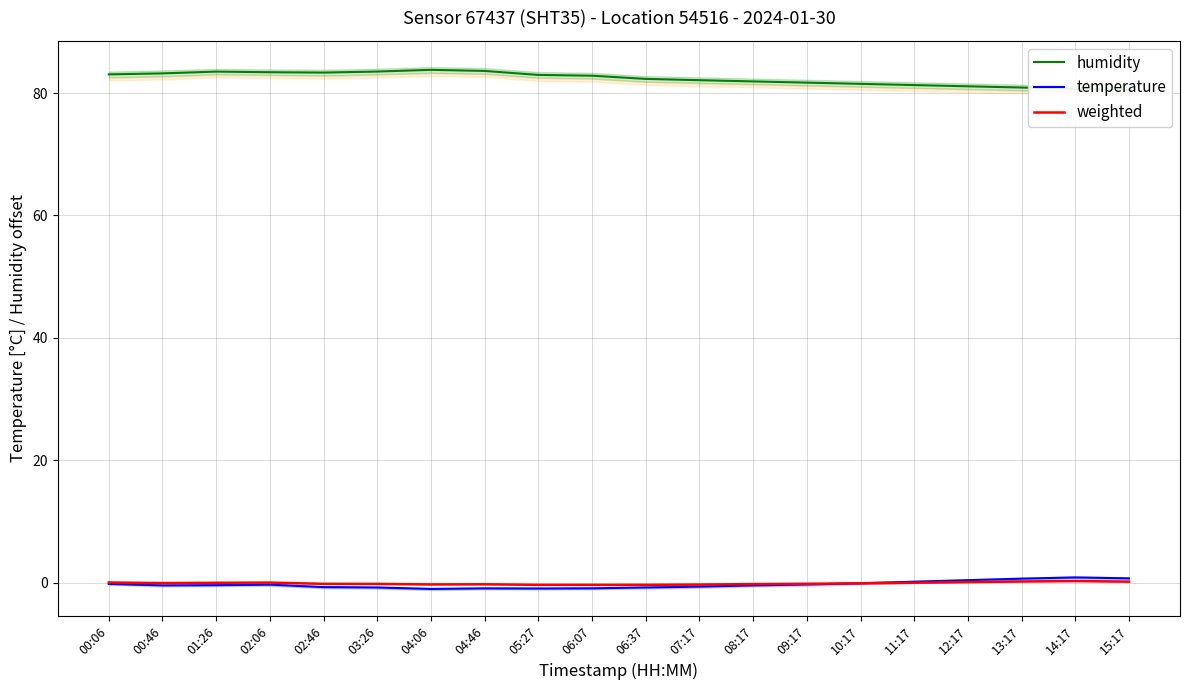

What is the difference between the weighted values at 14:17 and 04:46?

0.5